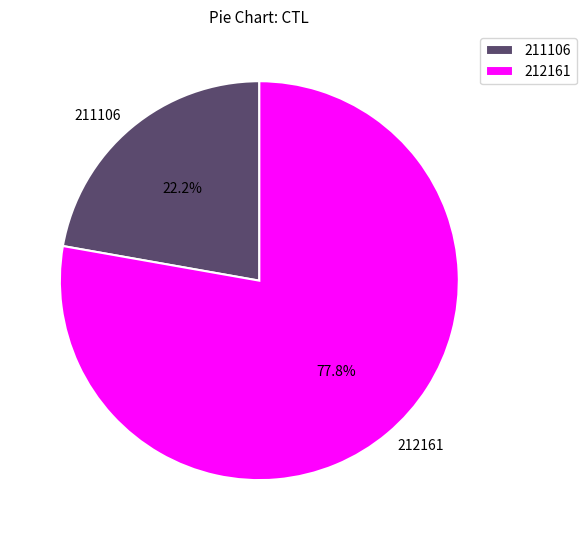

What percentage is the 212161 slice, to the nearest percent?

78%